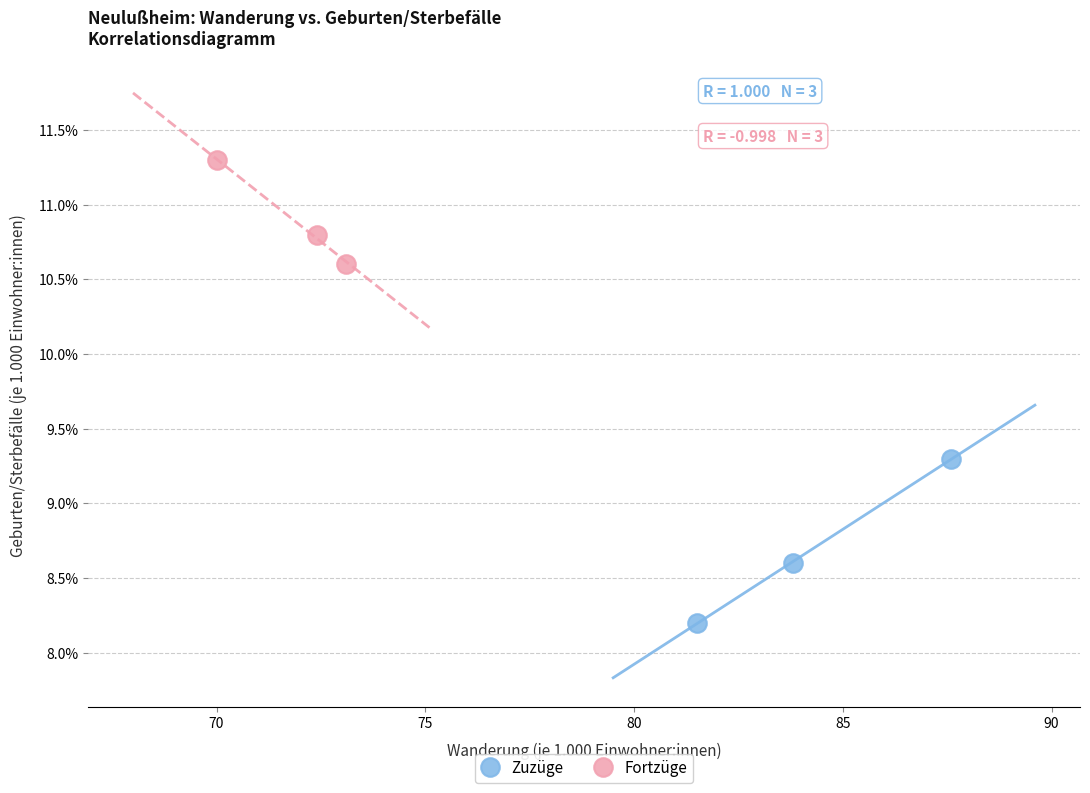

Which series reaches the maximum Y coordinate?

Fortzüge